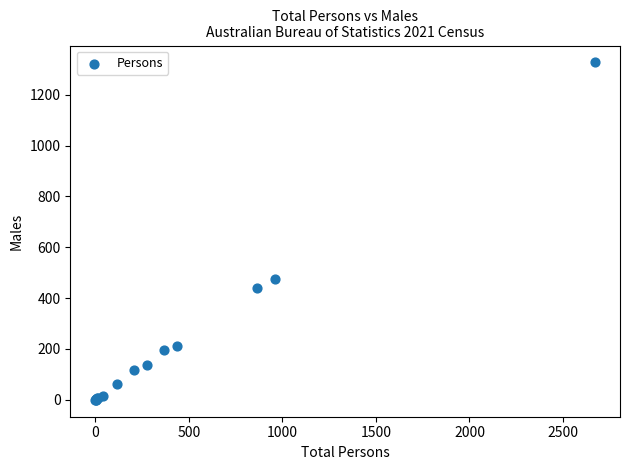

What Y value in the scatter plot is closest to 663?

477